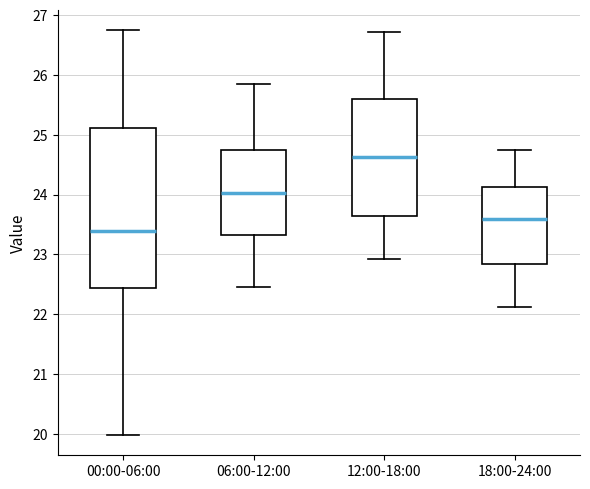

Reading left to right, transcribe this box plot: for each box, give where its median line is, the range the box spans, and where its two whiskers end, as read against the y-axis. The values are not printed on the chart, so give them approximately, as read against the axis.

00:00-06:00: median 23.4, box 22.4 to 25.1, whiskers 20.0 to 26.8
06:00-12:00: median 24.0, box 23.3 to 24.7, whiskers 22.5 to 25.9
12:00-18:00: median 24.6, box 23.6 to 25.6, whiskers 22.9 to 26.7
18:00-24:00: median 23.6, box 22.8 to 24.1, whiskers 22.1 to 24.8